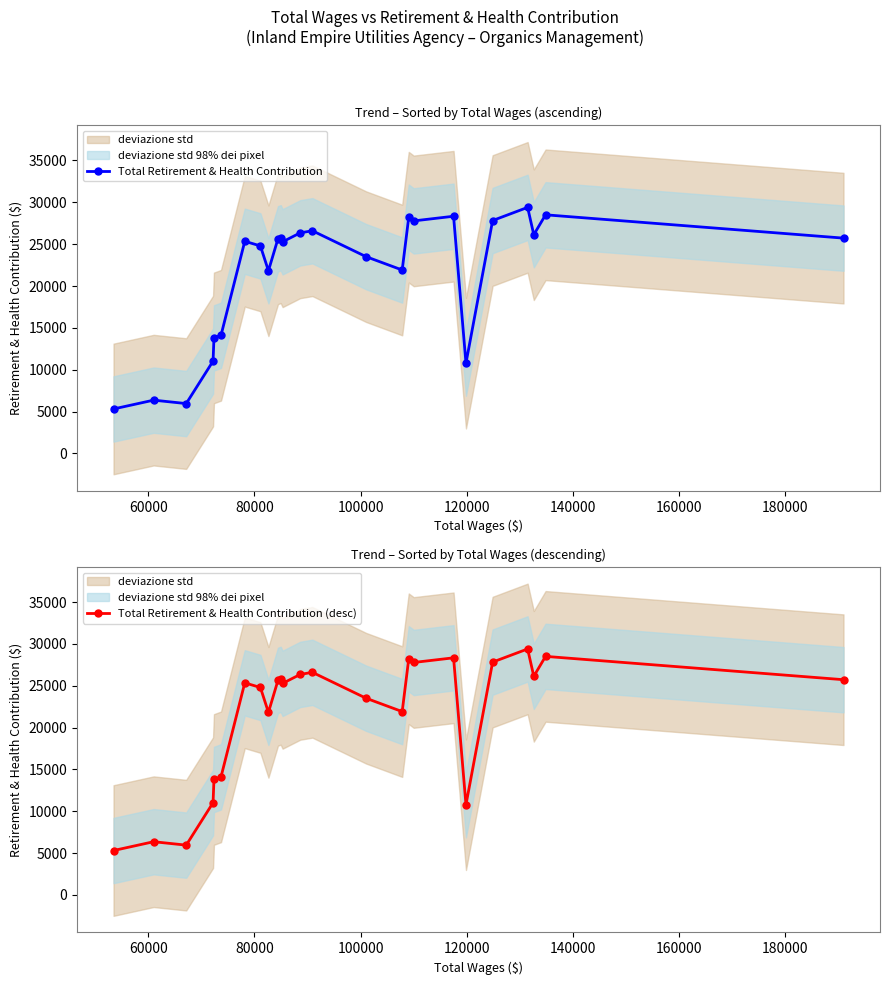

What is the value of the Total Retirement & Health Contribution point at the 2nd from the left?

6366